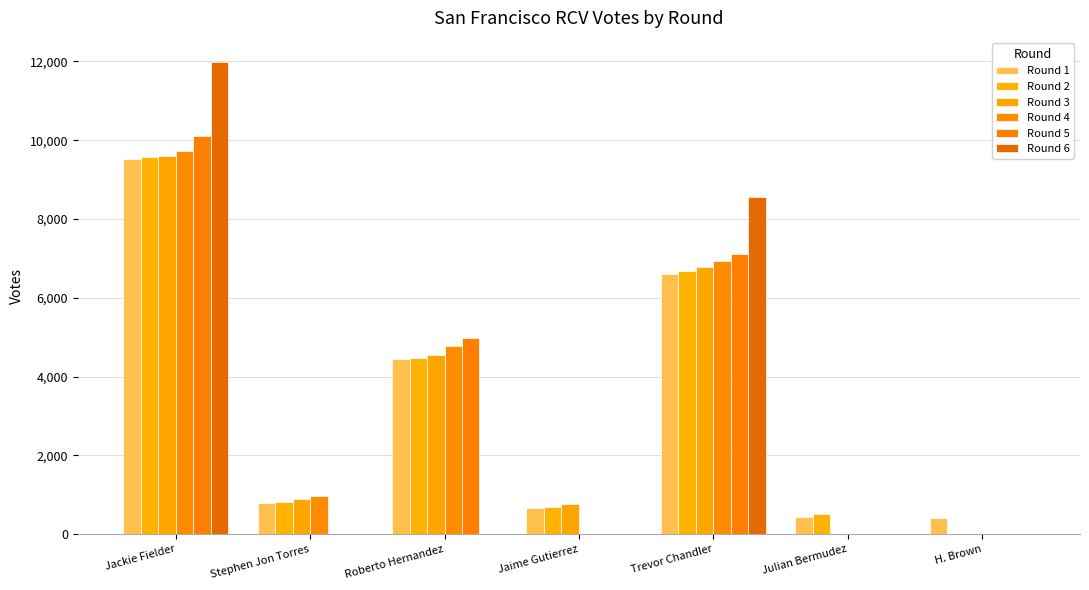

Which series has the largest range (max minus min)?

Round 6